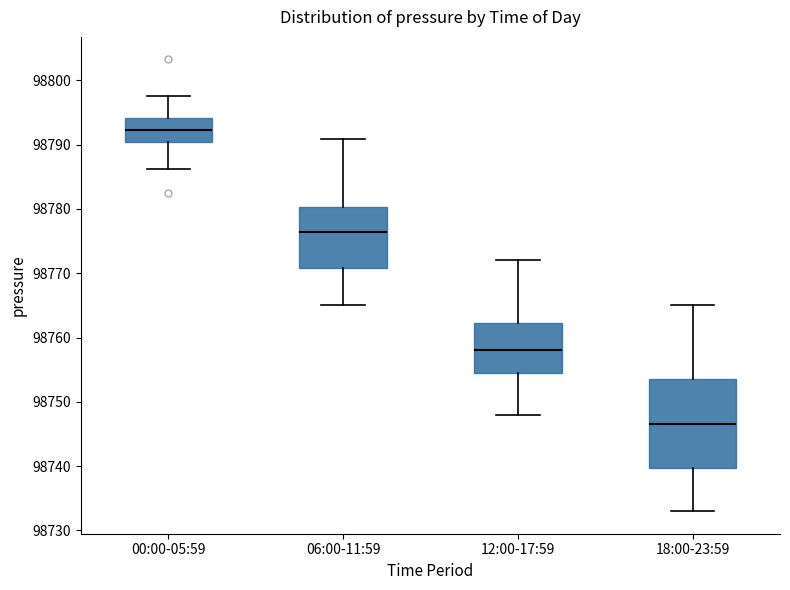

Reading left to right, read every box against the y-axis: the position of its median line, the range the box covers, and the ends of its whiskers. The values are not printed on the chart, so give them approximately, as read against the axis.

00:00-05:59: median 98792, box 98790 to 98794, whiskers 98786 to 98798
06:00-11:59: median 98776, box 98771 to 98780, whiskers 98765 to 98791
12:00-17:59: median 98758, box 98755 to 98762, whiskers 98748 to 98772
18:00-23:59: median 98747, box 98740 to 98754, whiskers 98733 to 98765